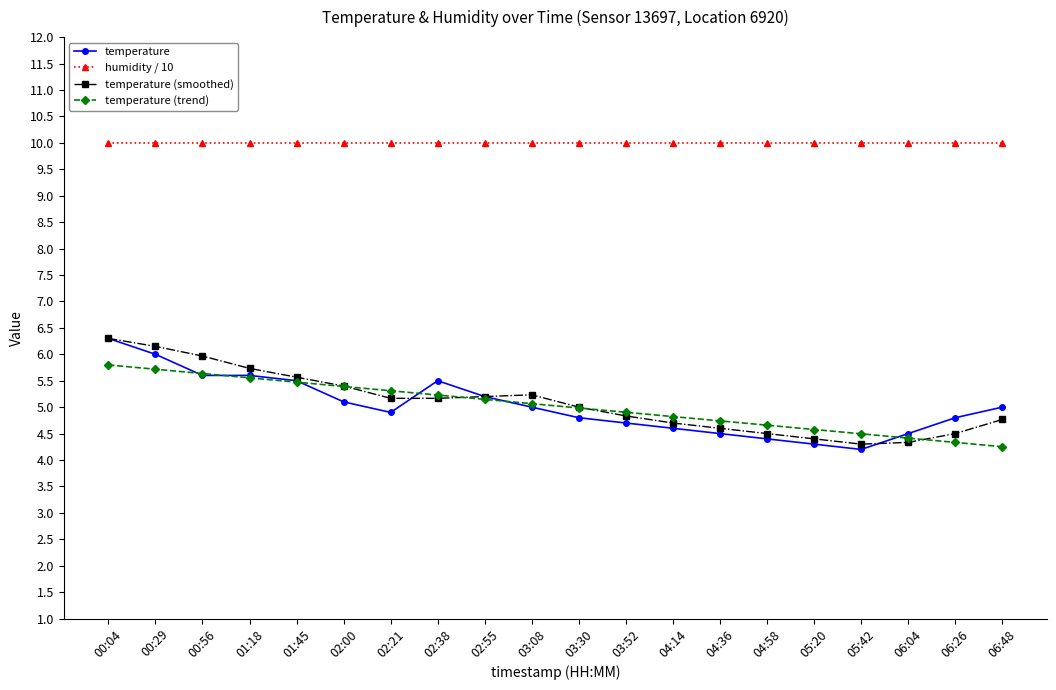

Where does the temperature series first go above 5?

00:04